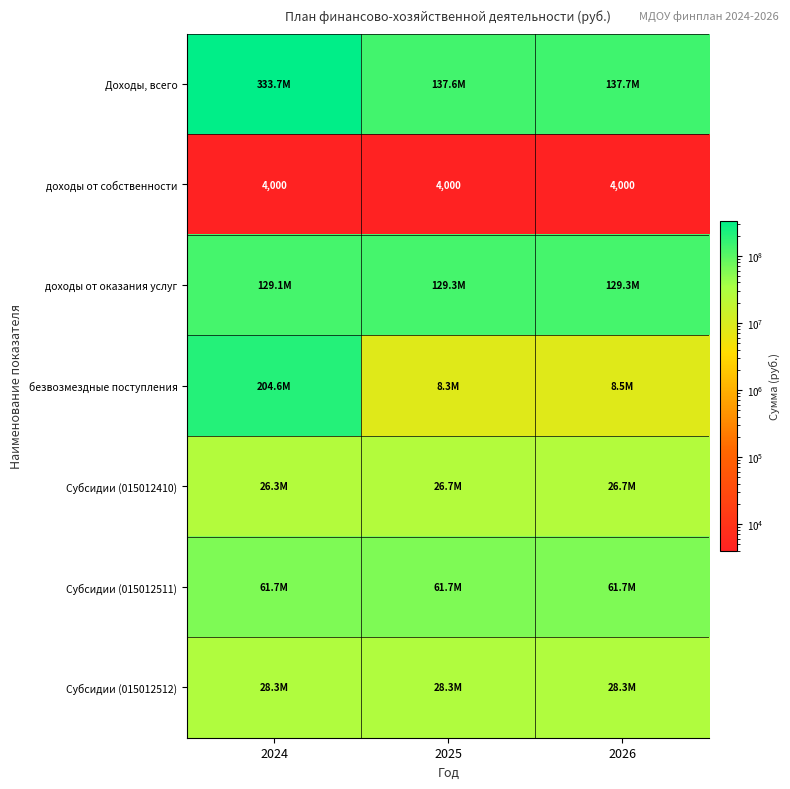

What is the approximate value of доходы от собственности at 2025?

4000